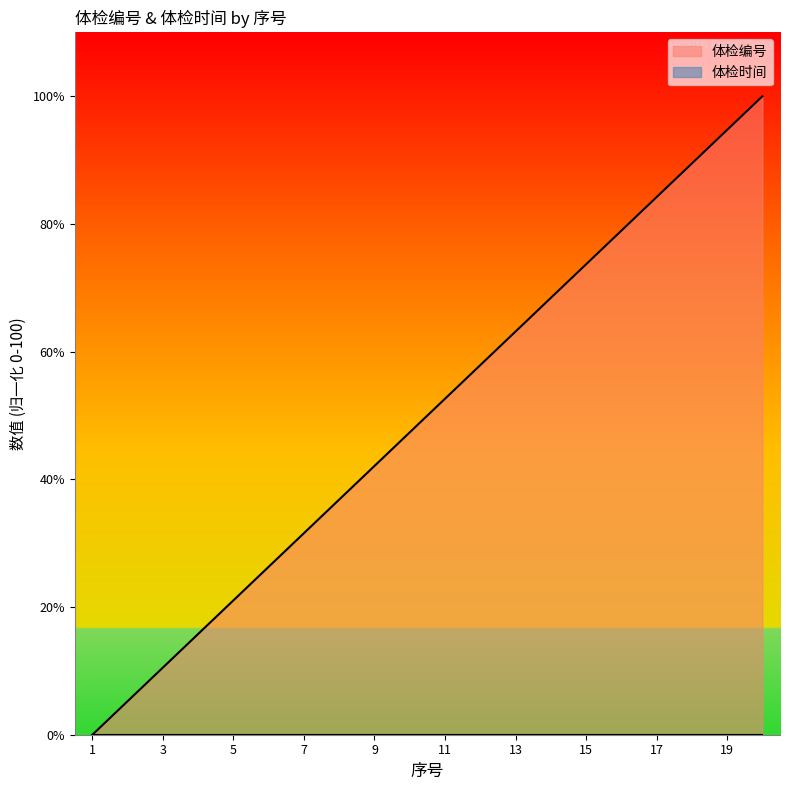

The chart shows a value of 0.0 at 1. True or false?

True